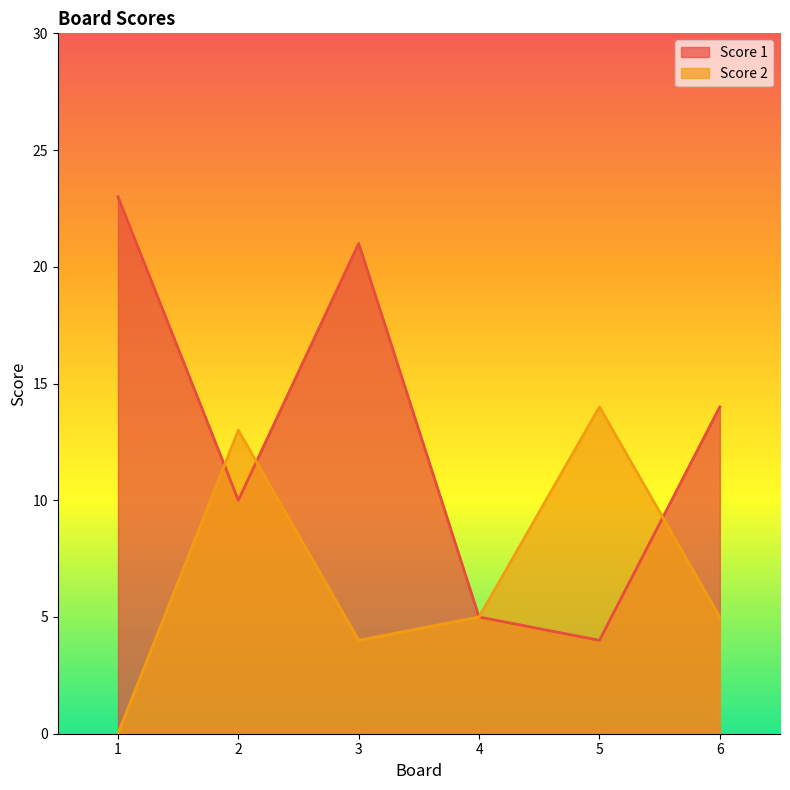

Rank the series by their maximum value, from lowest to highest.

Score 2, Score 1